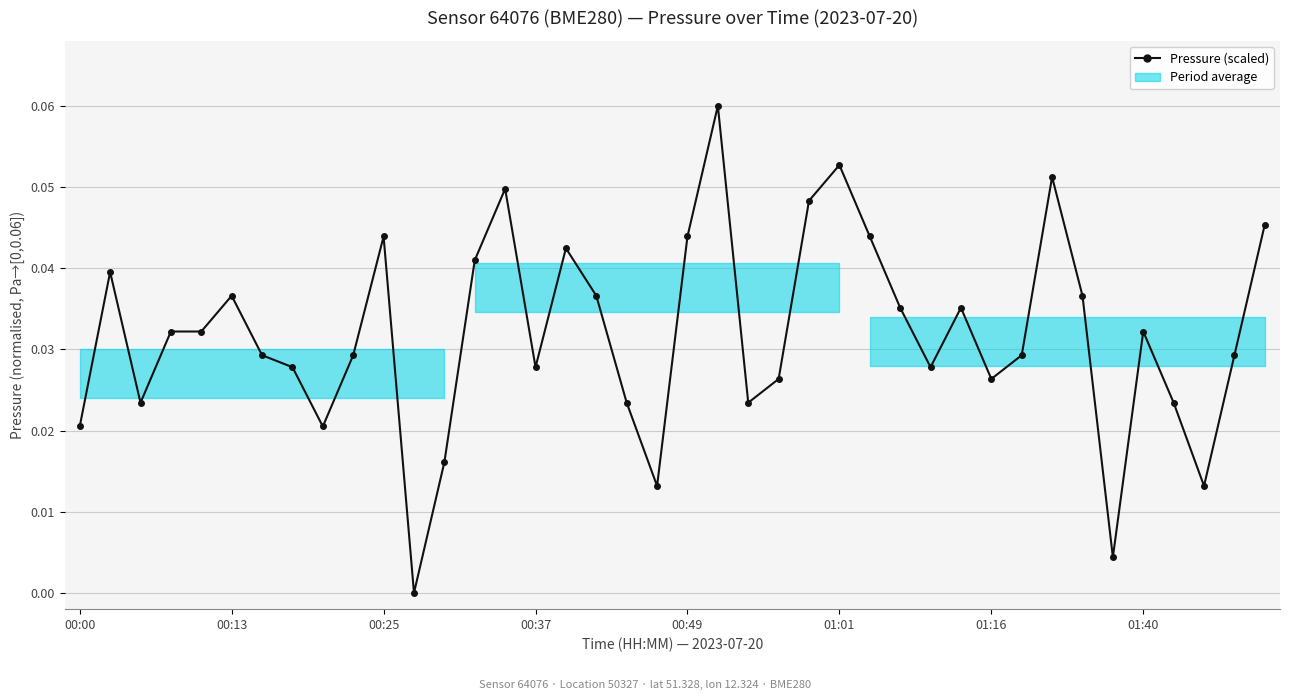

How many data points are above 0?

39